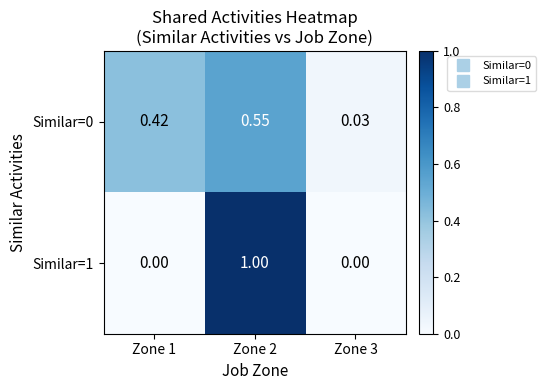

Is the value of Similar=0 at Zone 1 greater than the value of Similar=1 at Zone 2?

No